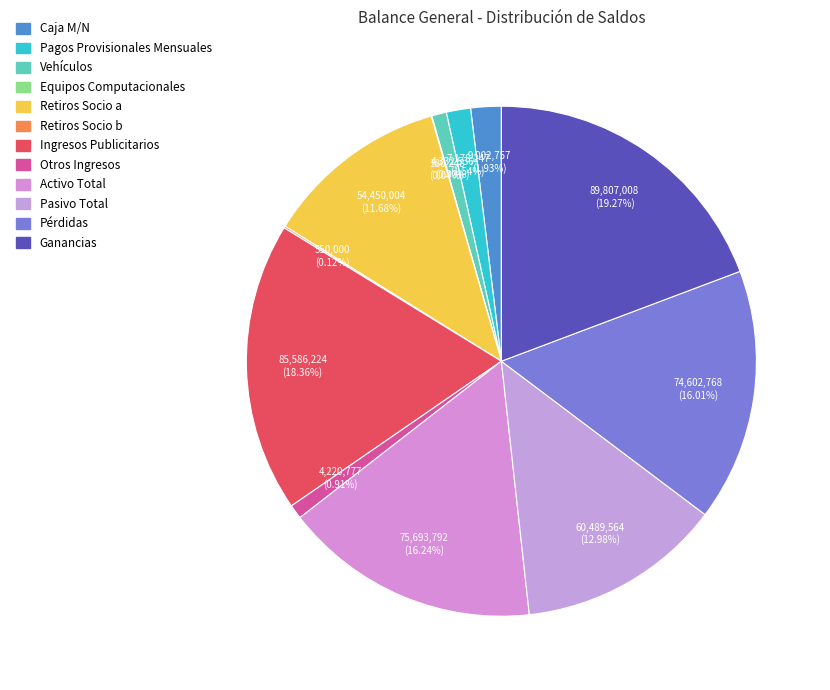

Combined, do Pagos Provisionales Mensuales and Activo Total account for over 50%?

No